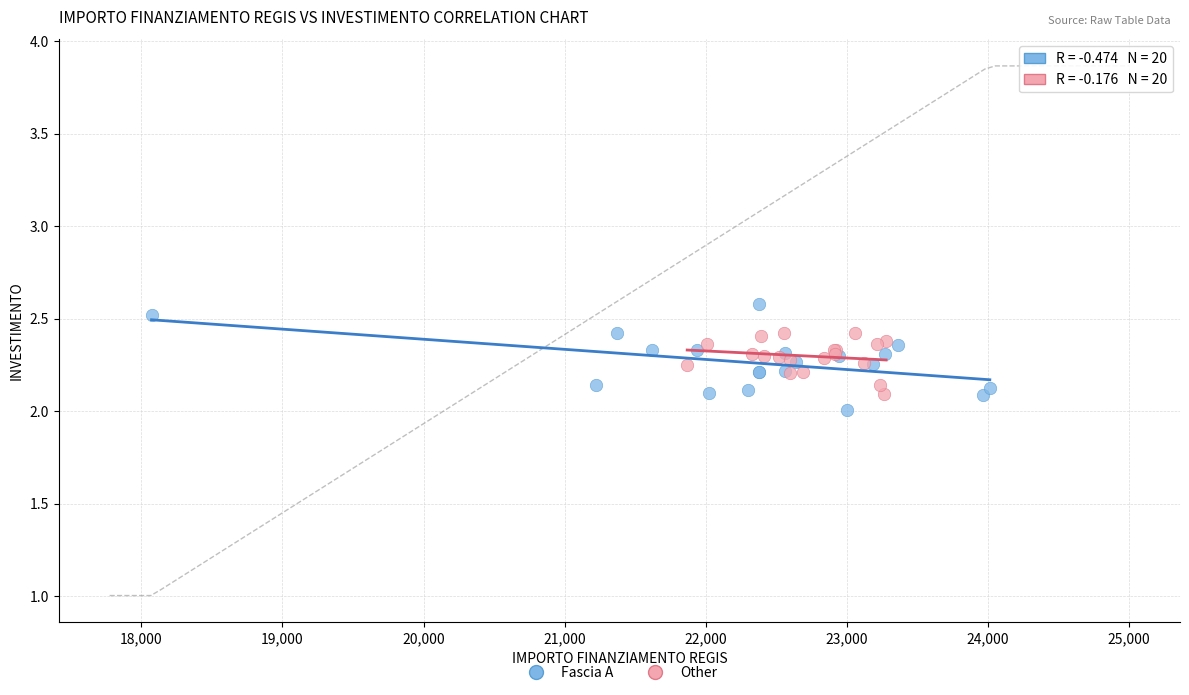

Which series contains the highest Y value?

Fascia A